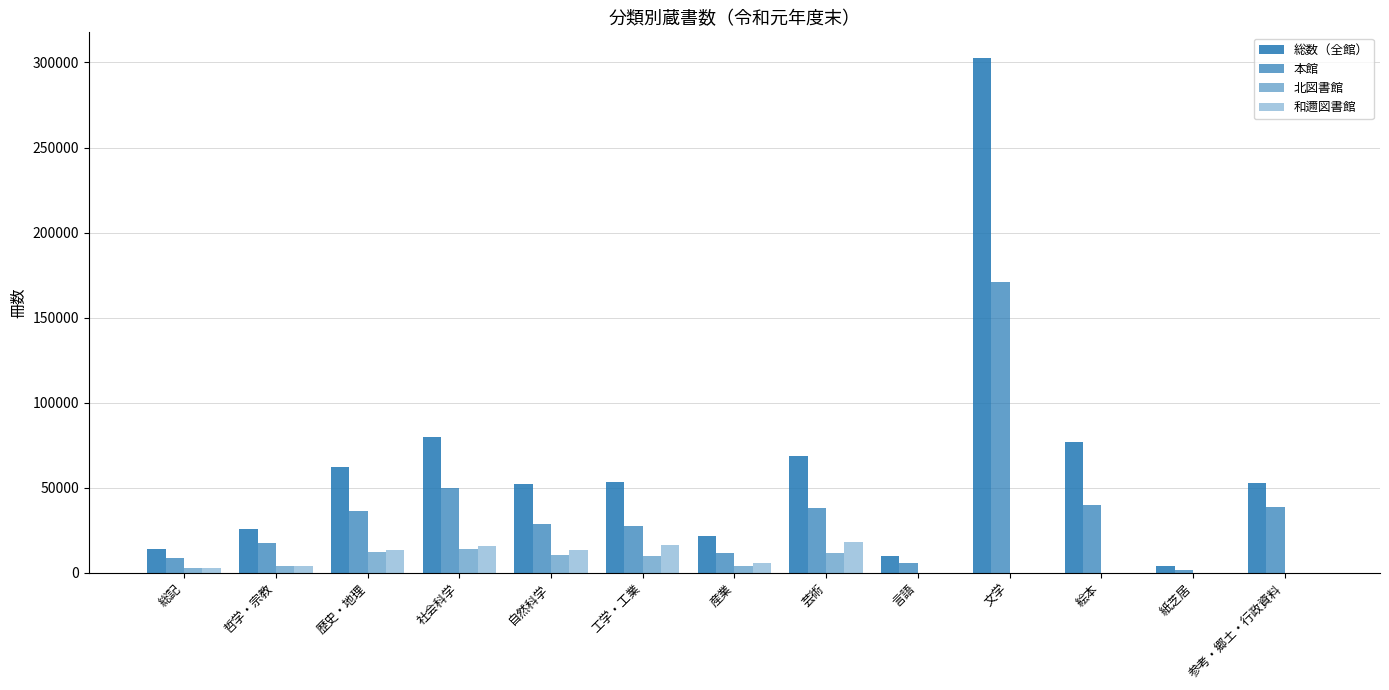

The 北図書館 series shows 0 at 文学. True or false?

True